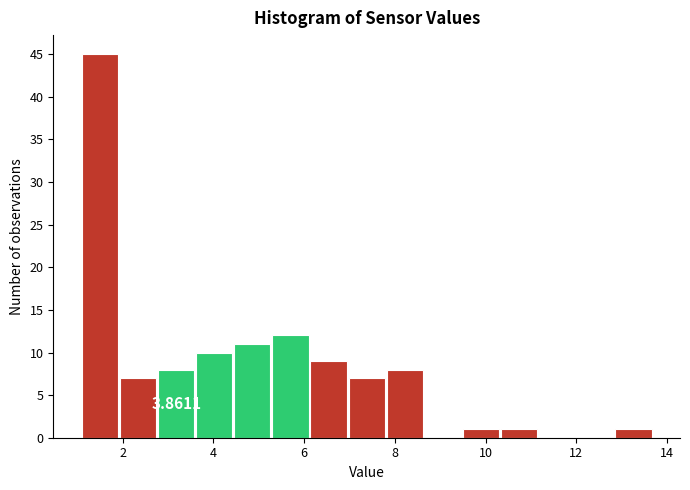

Which range on the x-axis has the tallest bar?

1.10 to 1.94